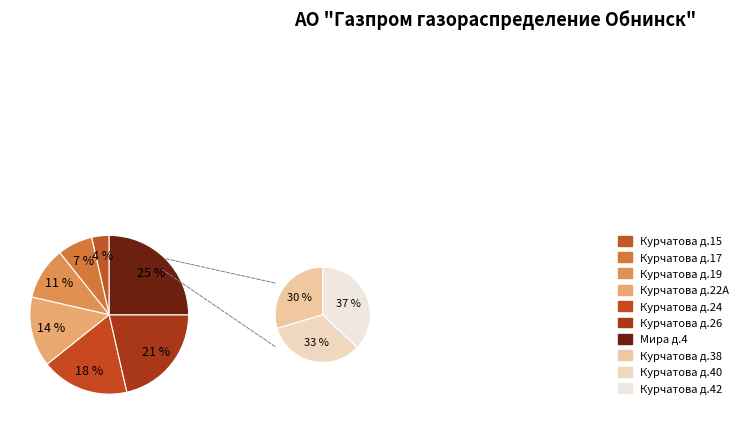

Between Курчатова д.40 and Мира д.4, which is larger?

Курчатова д.40